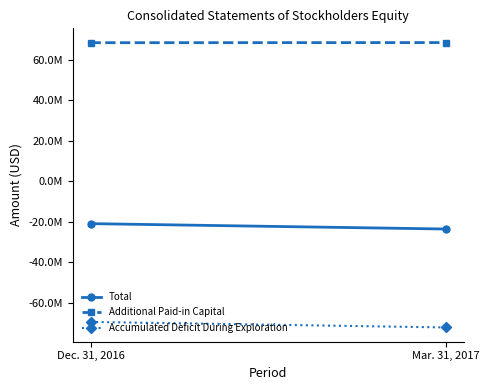

What is the label of the 1st point from the right?

Mar. 31, 2017